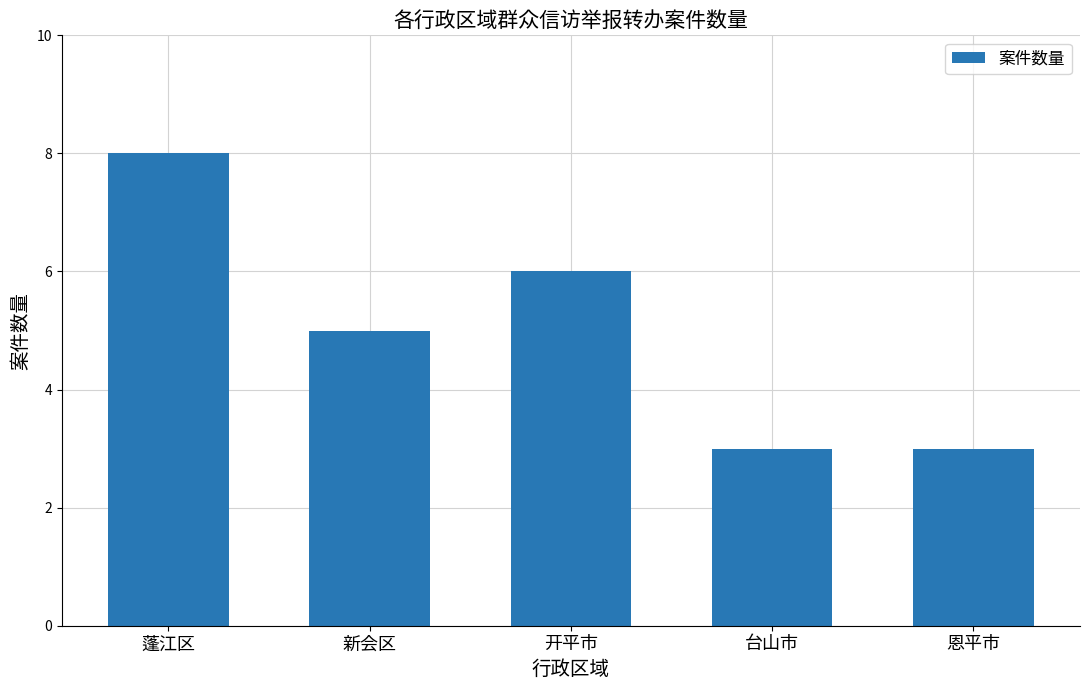

Are the bars grouped side by side (vs. stacked)?

No